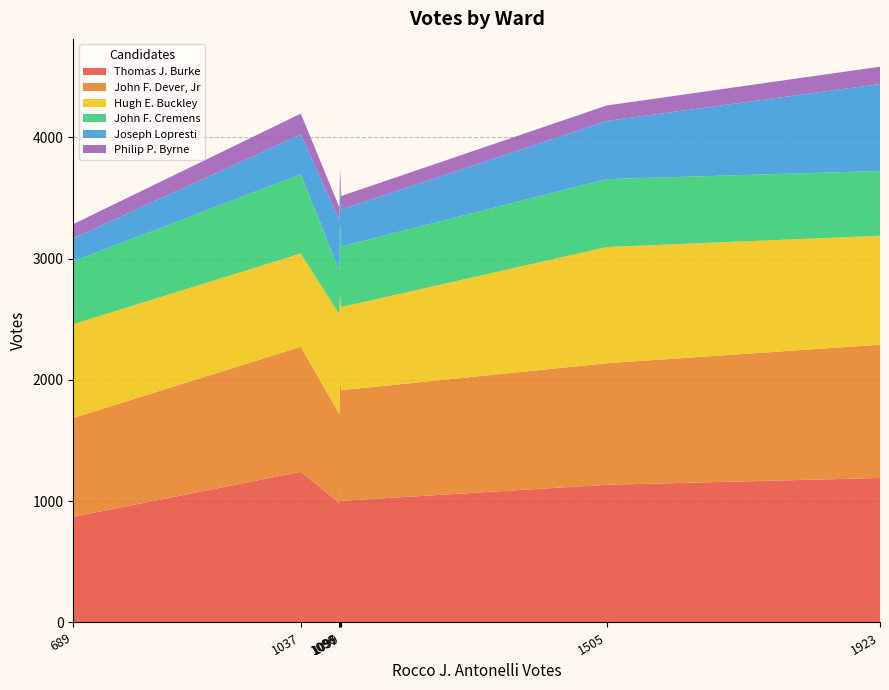

What is the highest value of the Thomas J. Burke series?

1242